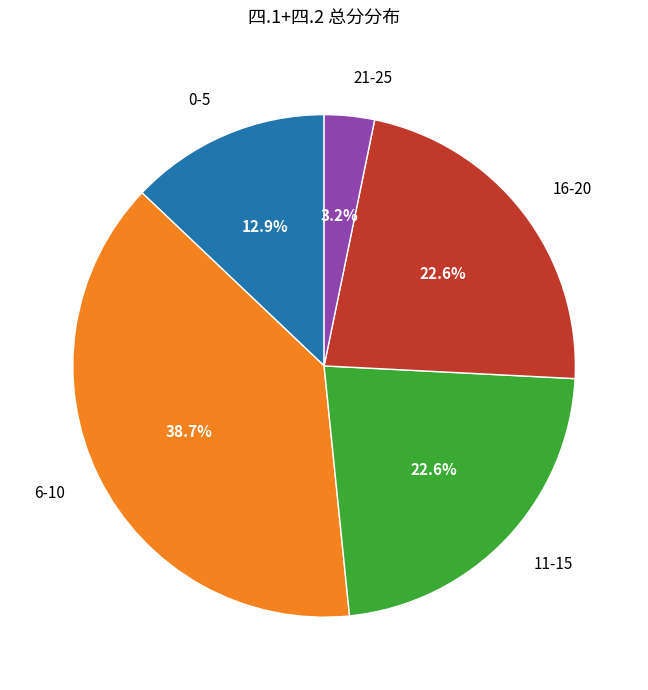

Does any single category account for the majority?

No